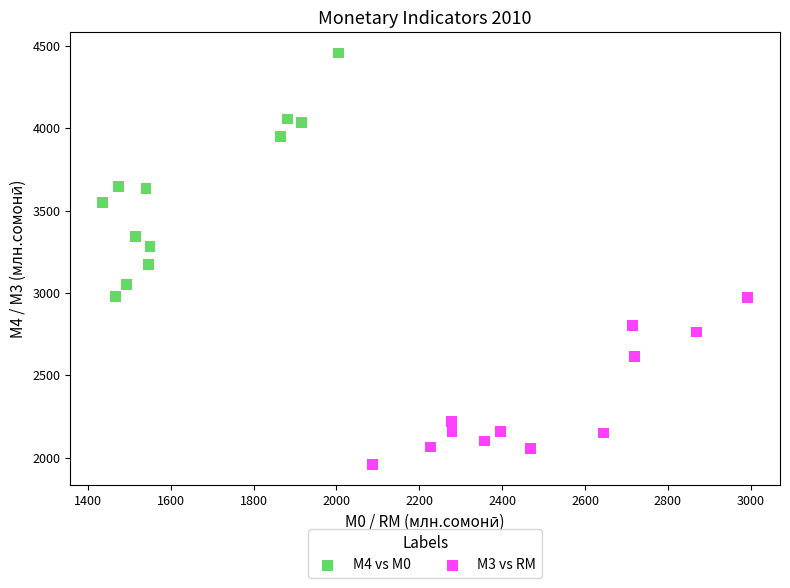

Which series has the largest Y range (max minus min)?

М4 vs М0